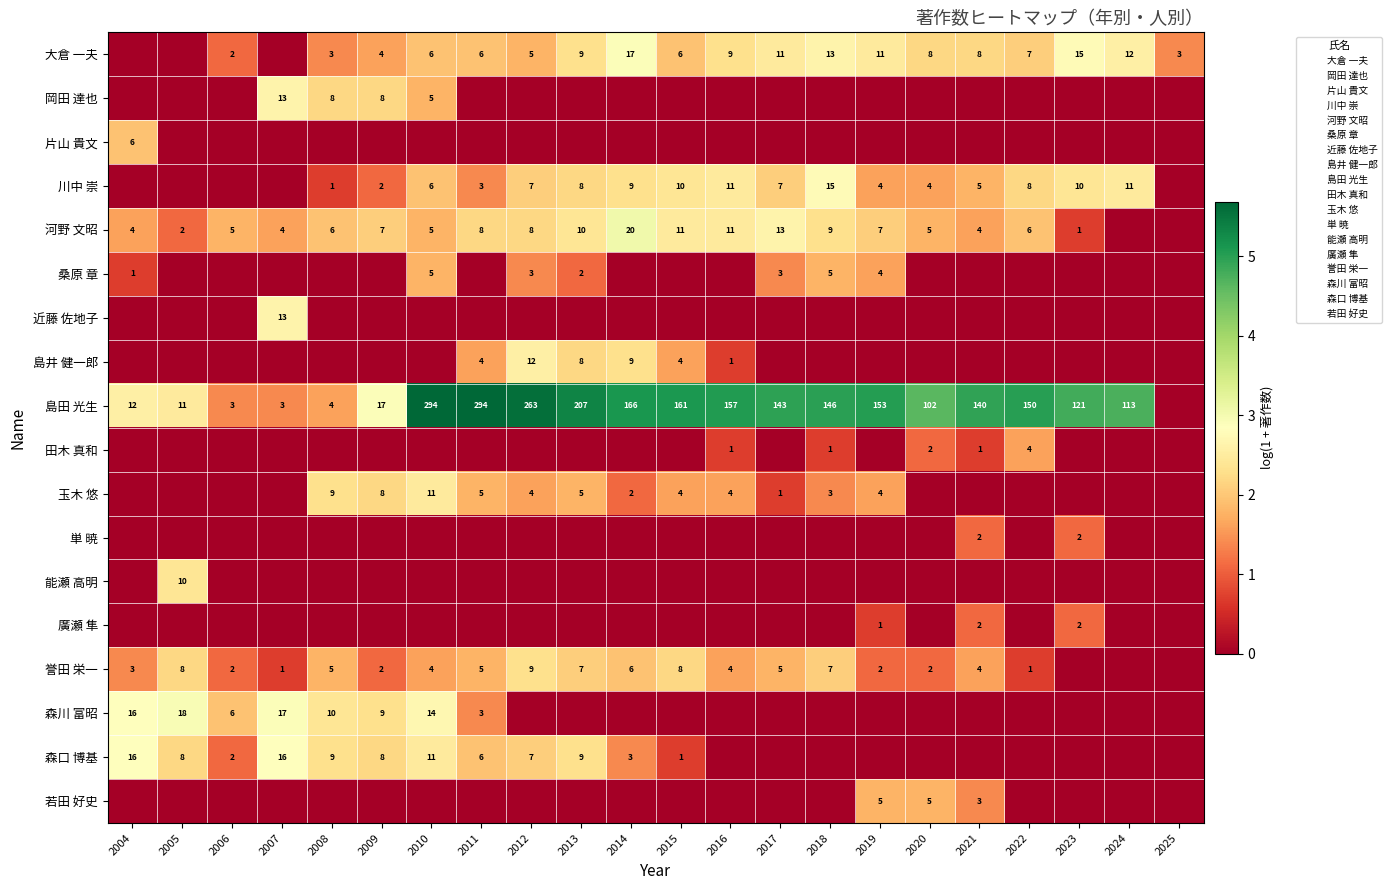

The 川中 崇 series shows 1.4 at 2009. True or false?

False